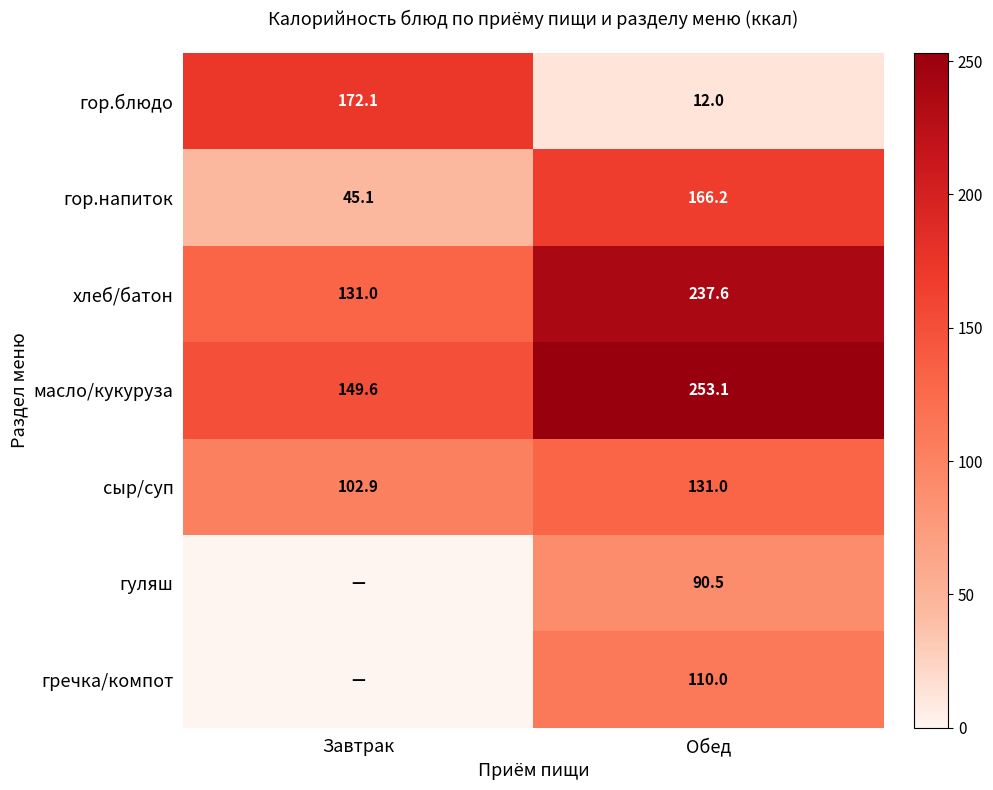

At how many categories does at least one series exceed 48?

2